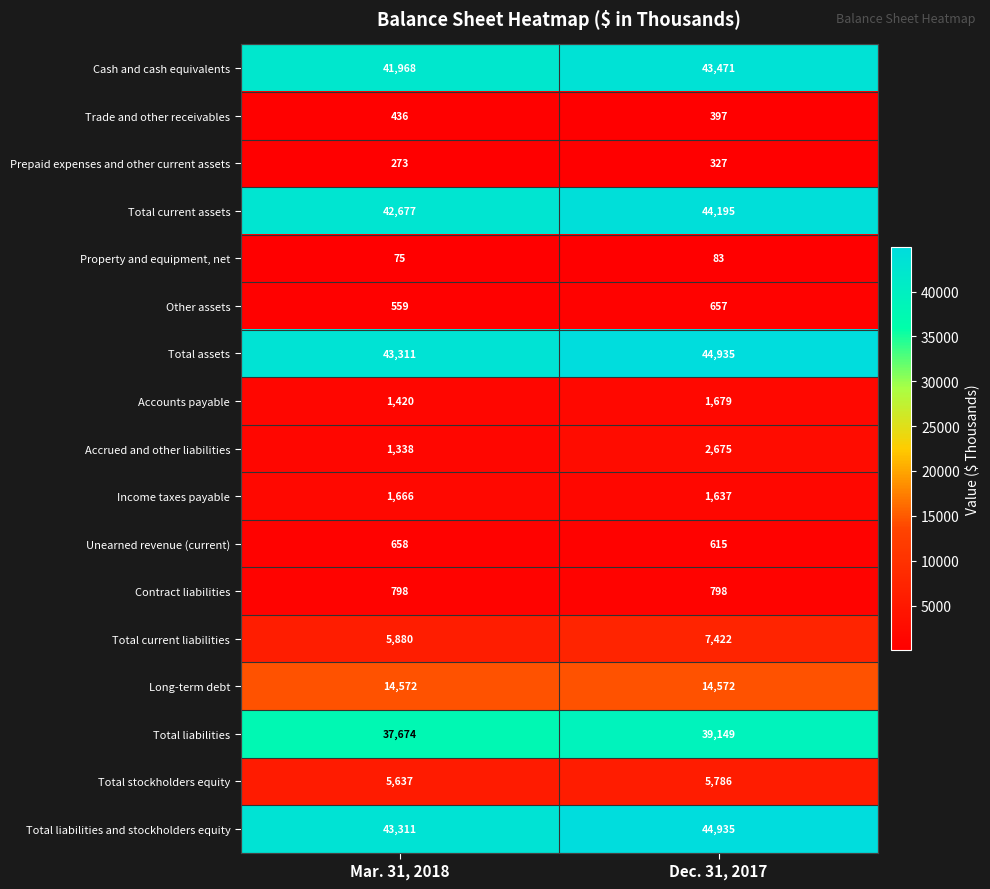

At which category is the sum across all series the highest?

Dec. 31, 2017